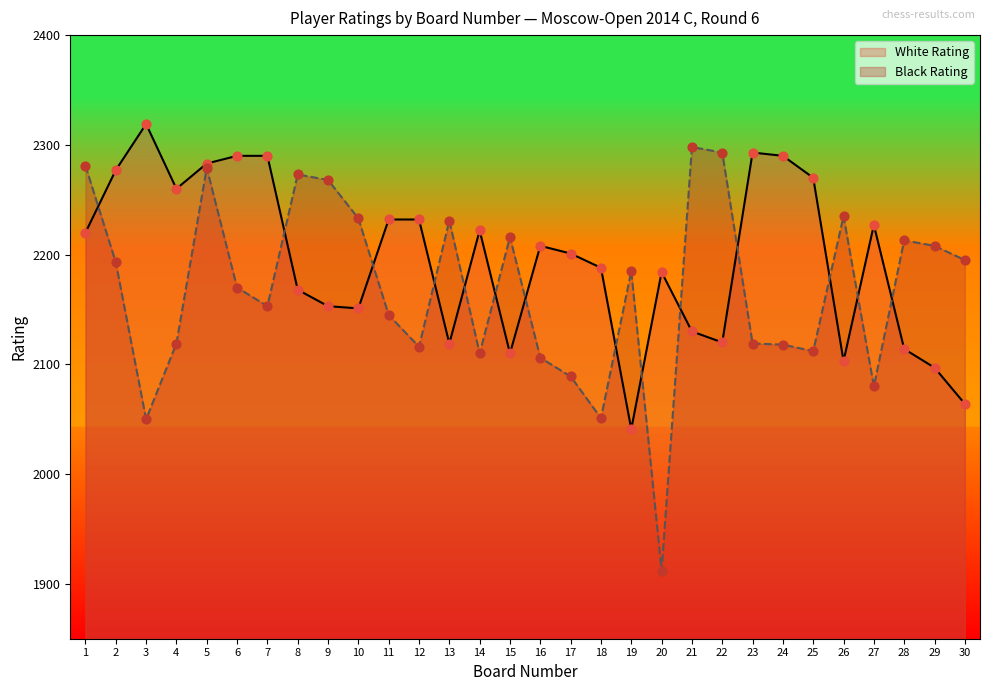

What are all the series names shown in the legend?

White Rating, Black Rating